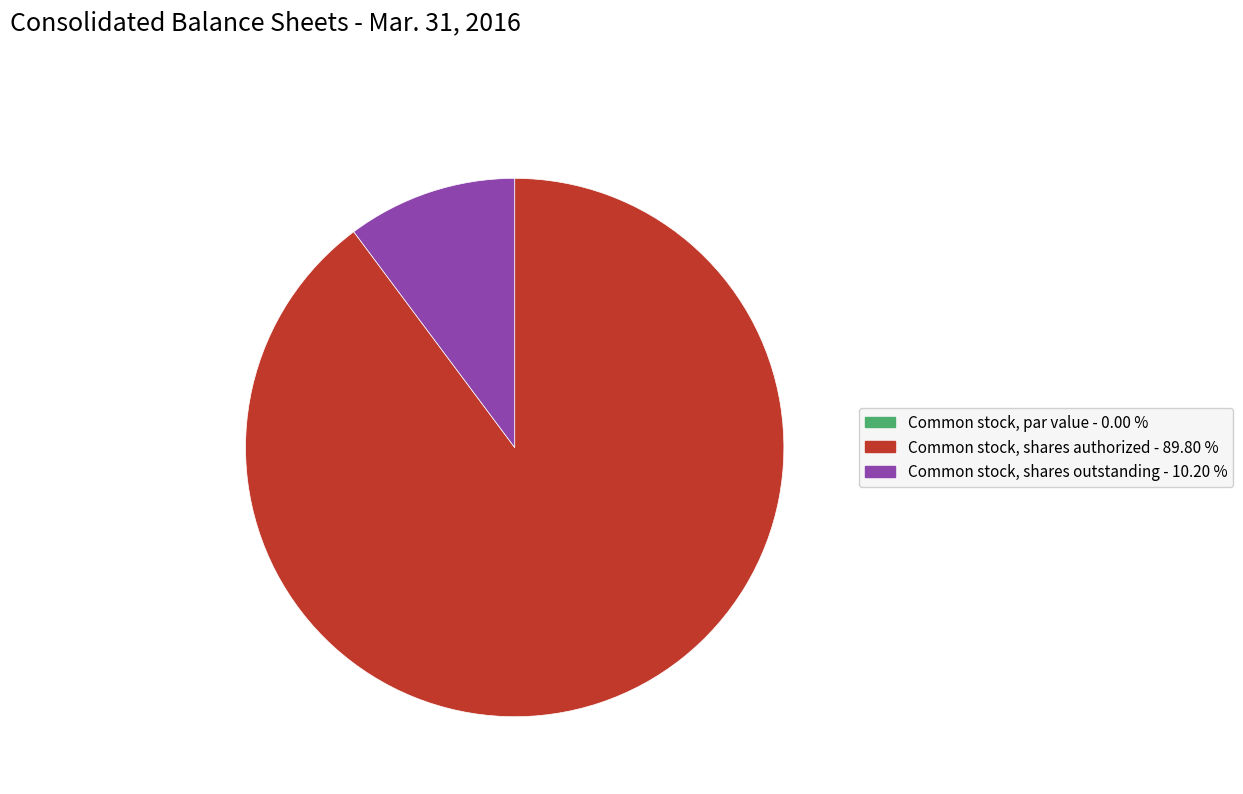

Which slice is the largest?

Common stock, shares authorized